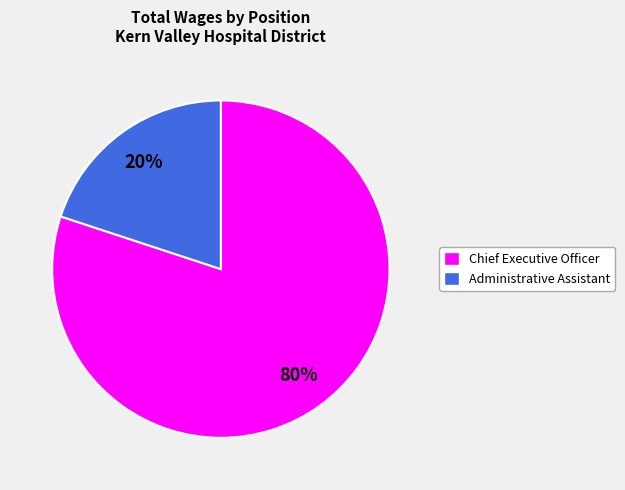

To the nearest percent, what is the difference between the Chief Executive Officer and Administrative Assistant slice percentages?

60%